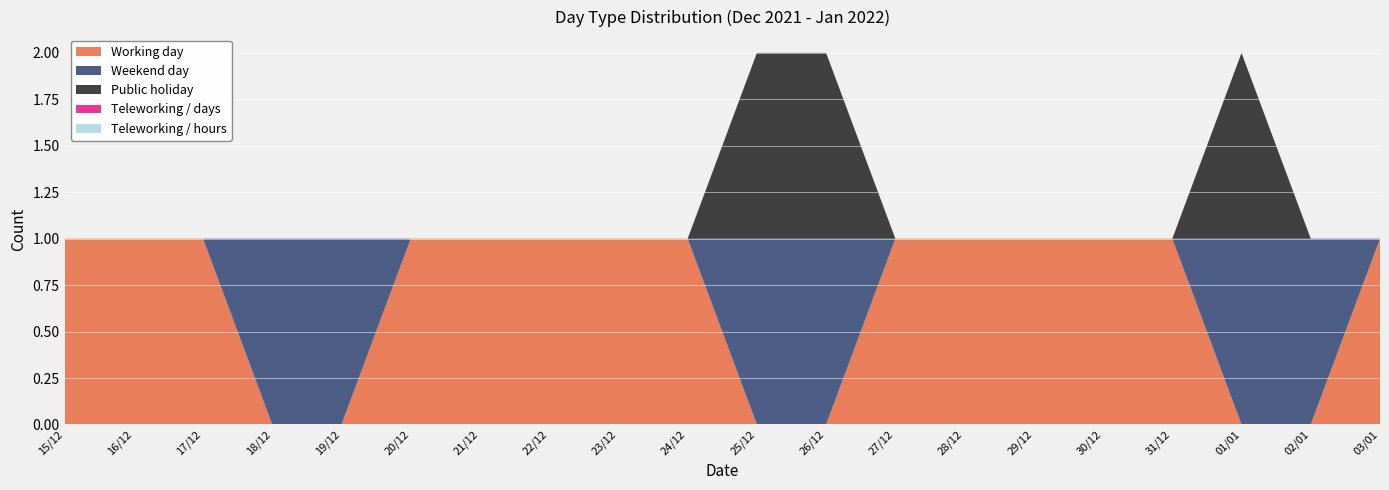

Reading right to left, extract all data points from this chart.

Working day: 1	0	0	1	1	1	1	1	0	0	1	1	1	1	1	0	0	1	1	1
Weekend day: 0	1	1	0	0	0	0	0	1	1	0	0	0	0	0	1	1	0	0	0
Public holiday: 0	0	1	0	0	0	0	0	1	1	0	0	0	0	0	0	0	0	0	0
Teleworking / days: 0	0	0	0	0	0	0	0	0	0	0	0	0	0	0	0	0	0	0	0
Teleworking / hours: 0	0	0	0	0	0	0	0	0	0	0	0	0	0	0	0	0	0	0	0